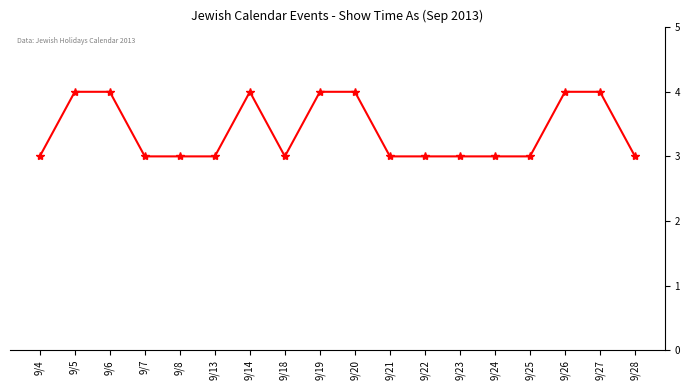

List the labels in order of value, smallest first.

9/4, 9/7, 9/8, 9/13, 9/18, 9/21, 9/22, 9/23, 9/24, 9/25, 9/28, 9/5, 9/6, 9/14, 9/19, 9/20, 9/26, 9/27